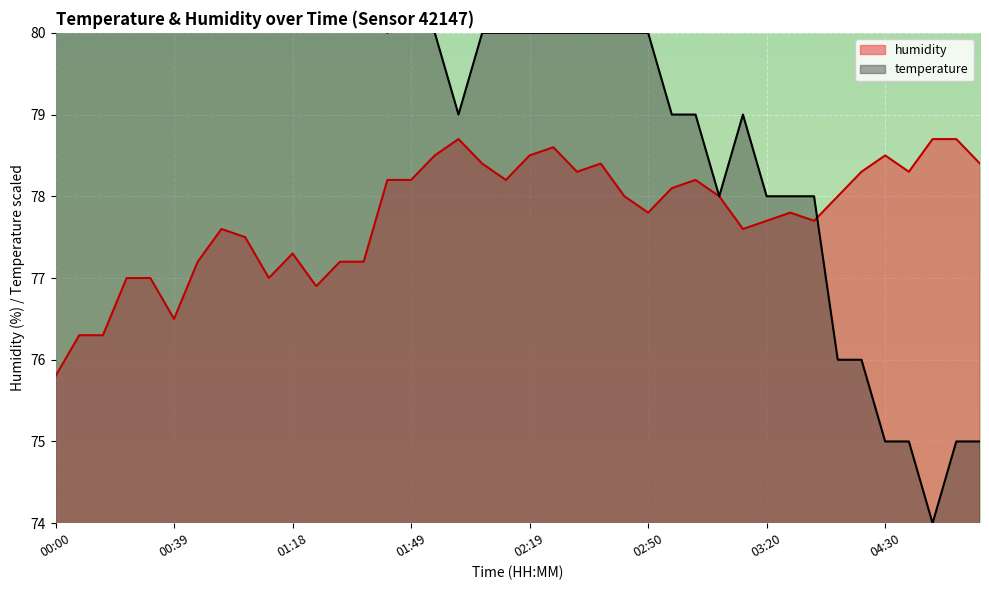

At which category is the sum across all series the highest?

00:04